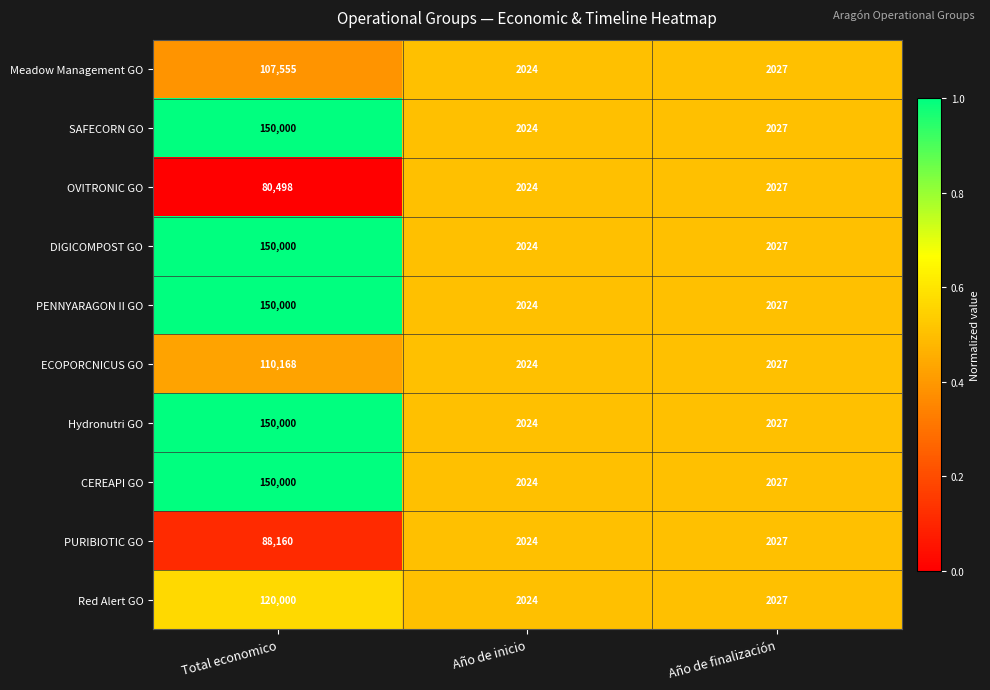

What is the difference between the maximum and minimum values in the PURIBIOTIC GO series?

86136